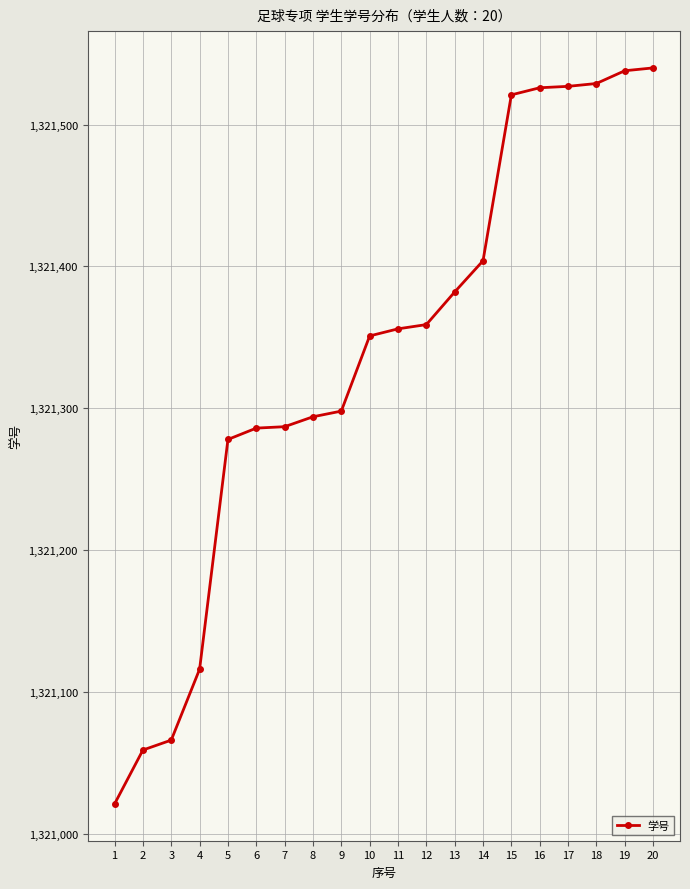

What is the ratio of the value at 10 to the value at 15?

1.0